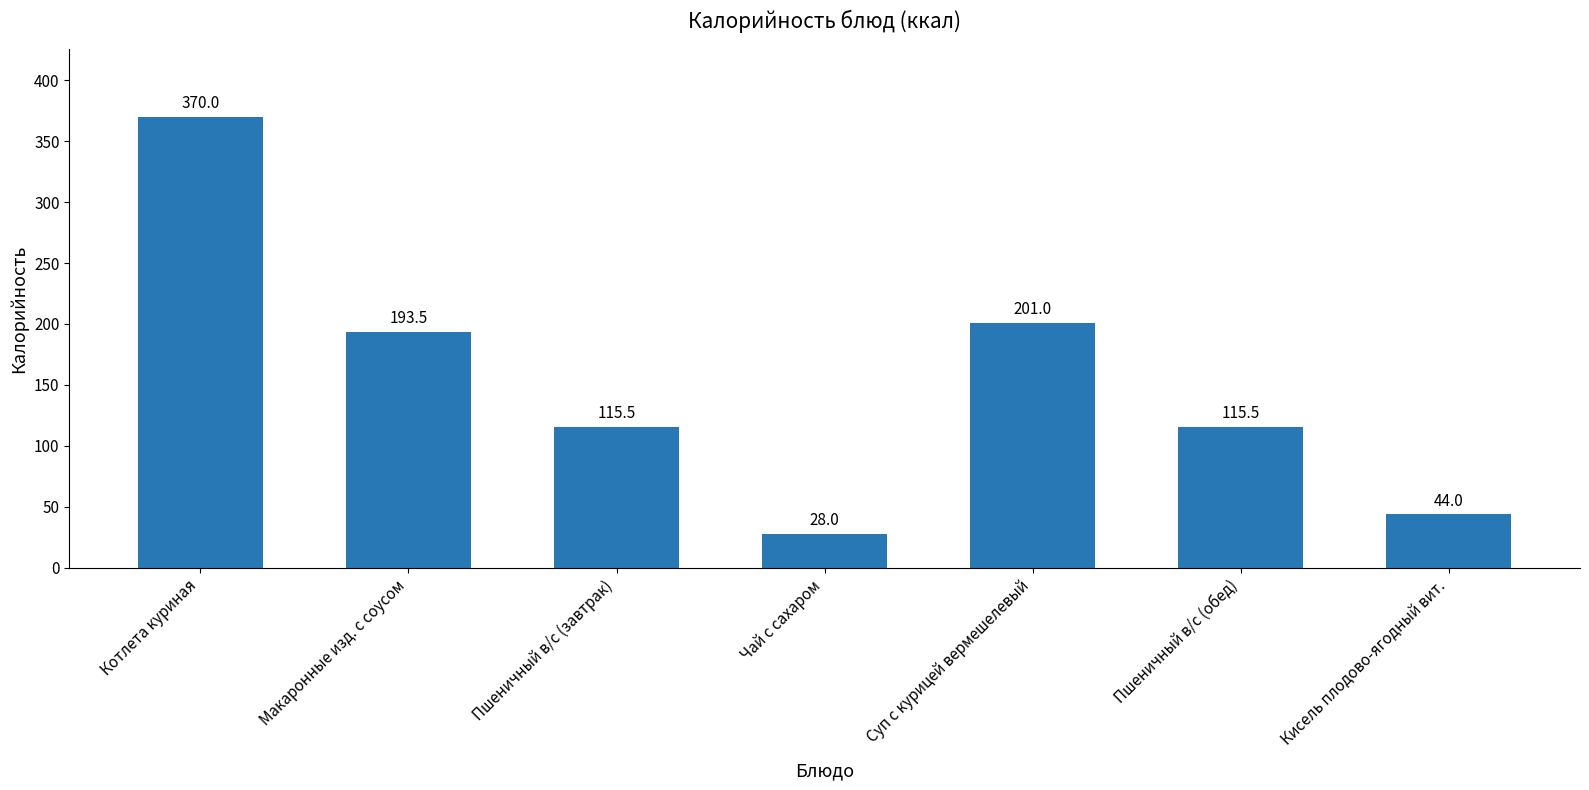

At which category does the chart reach its minimum across all series?

Чай с сахаром